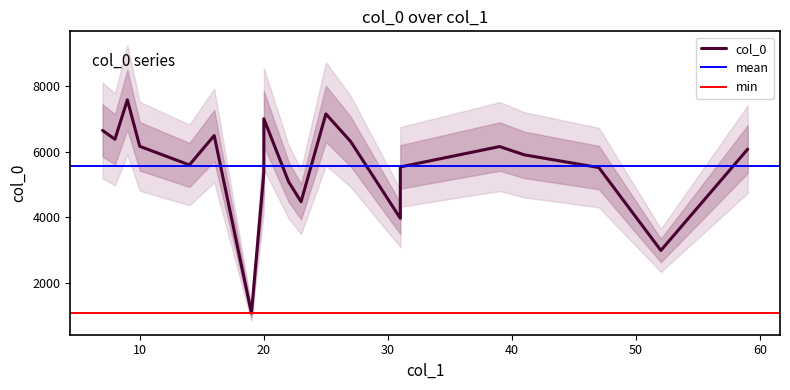

True or false: the data shows 3053.4 at 31.

False